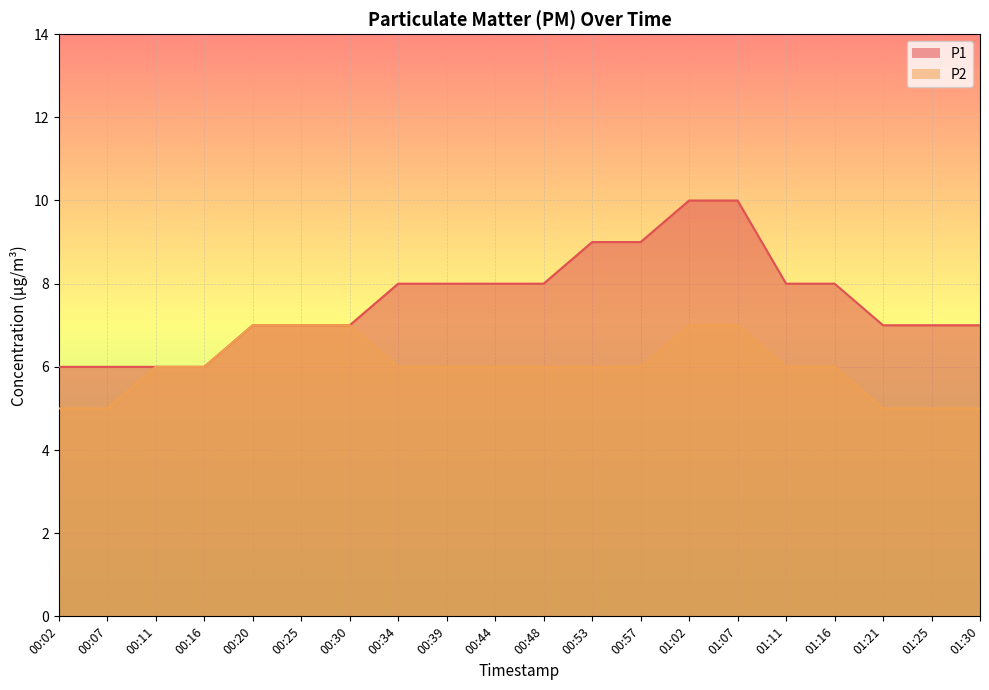

What is the value of the P2 point at the 5th from the left?

7